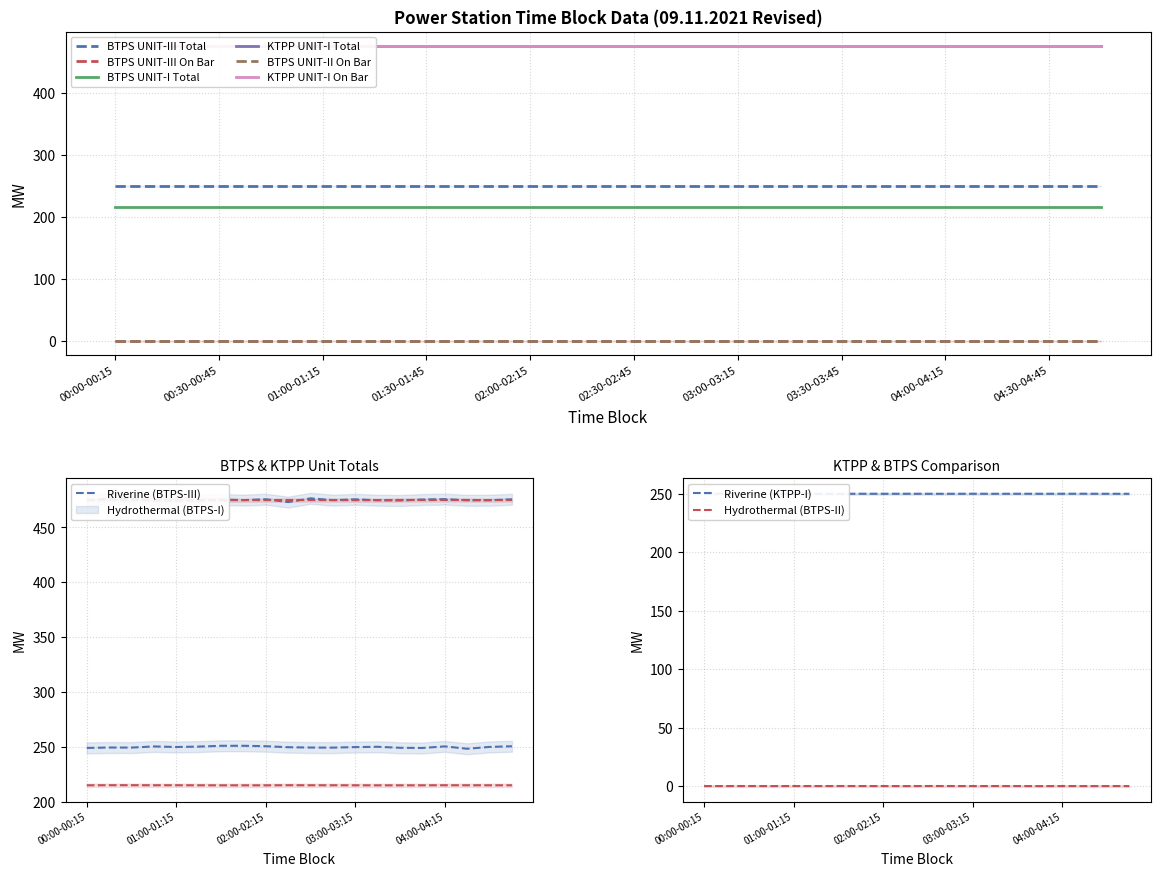

Is it true that KTPP UNIT-I On Bar equals 137.8 at 00:15-00:30?

False